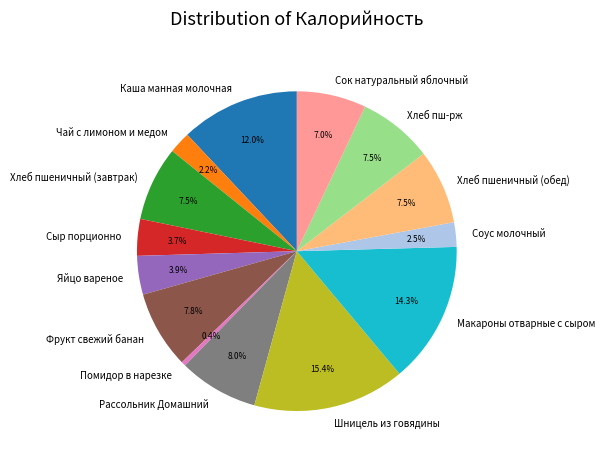

To the nearest percent, what is the difference between the largest and smallest slice percentages?

15%